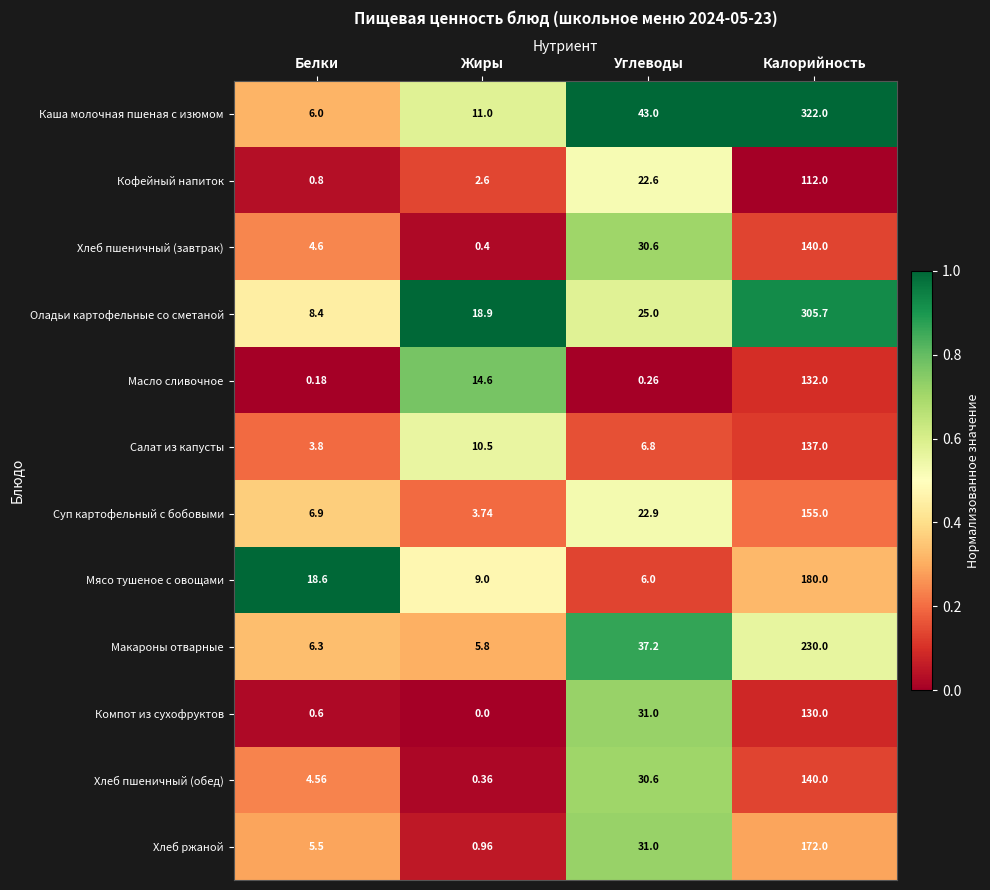

At which label does Суп картофельный с бобовыми first exceed 22?

Углеводы